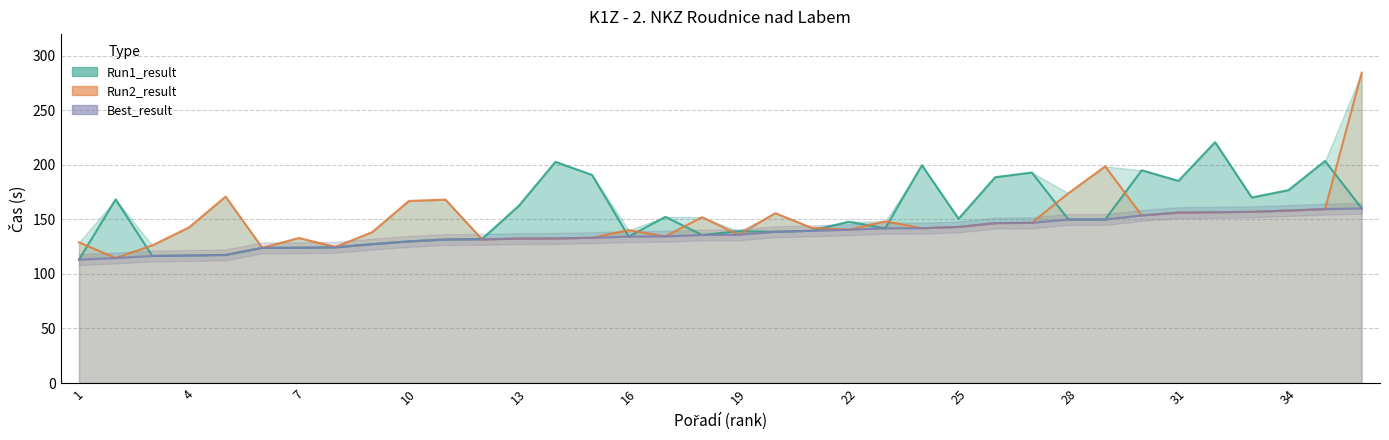

The Best_result series shows 143.2 at 25. True or false?

True